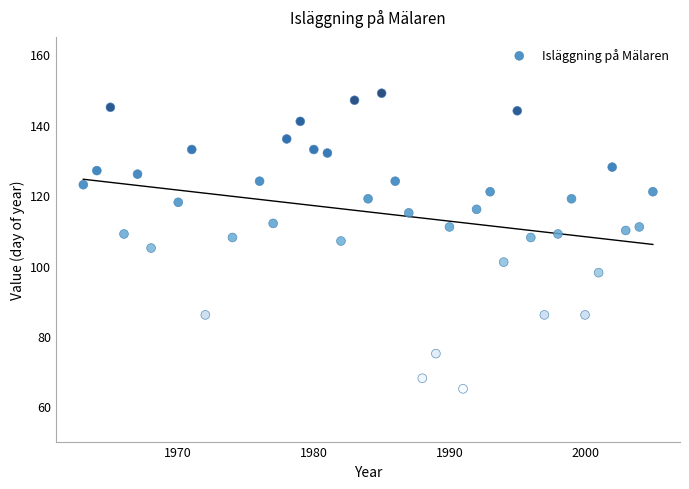

What is the range of Y values (max minus min)?

84